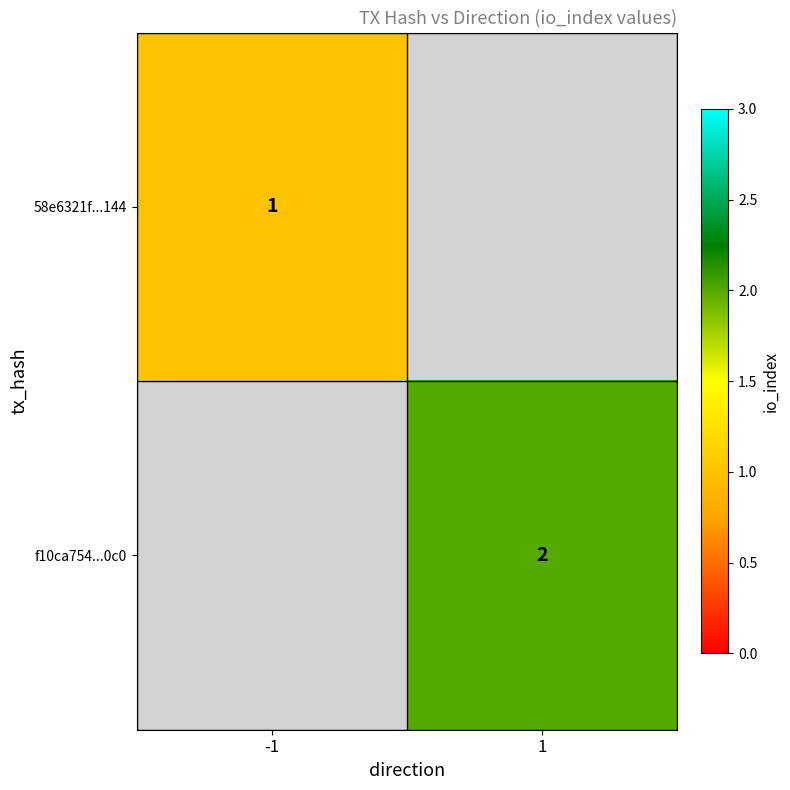

The f10ca754...0c0 series shows 4 at 1. True or false?

False